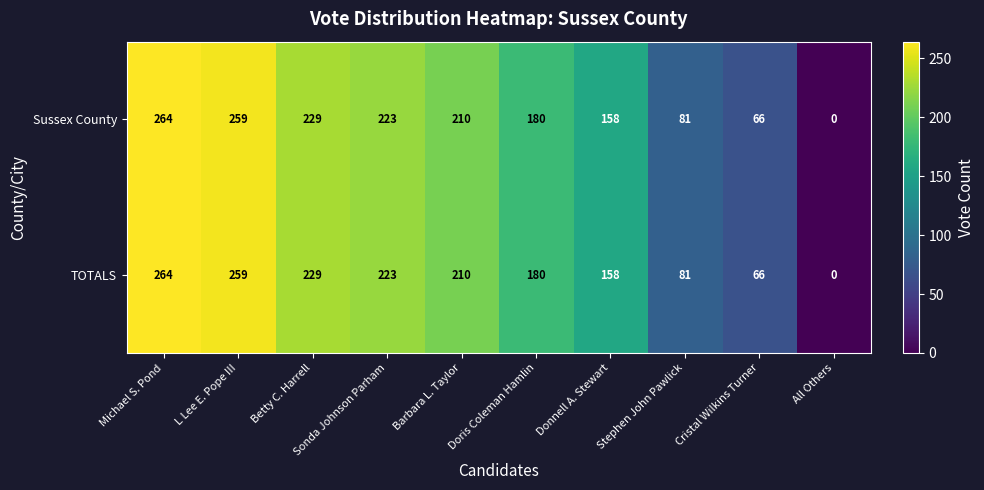

At which category is the sum across all series the highest?

Michael S. Pond